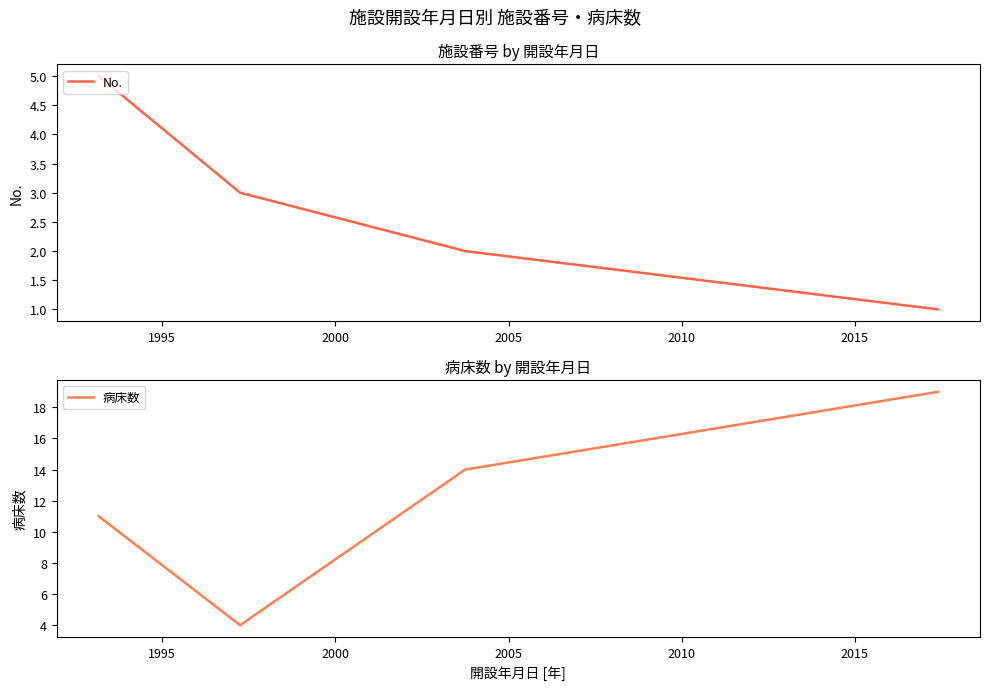

At how many categories does at least one series exceed 9?

3